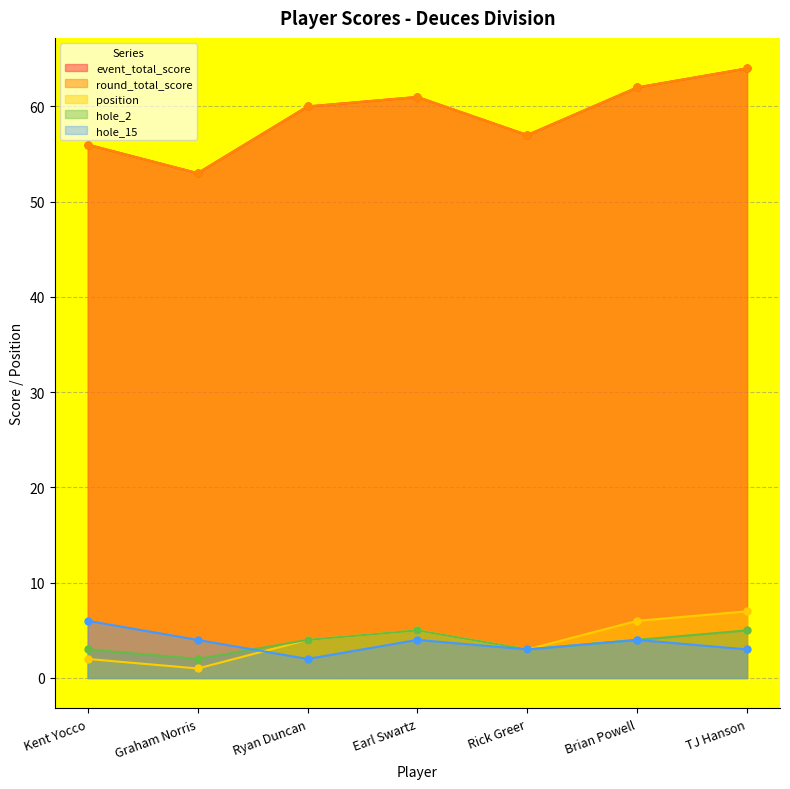

The hole_2 series shows 7 at Earl Swartz. True or false?

False